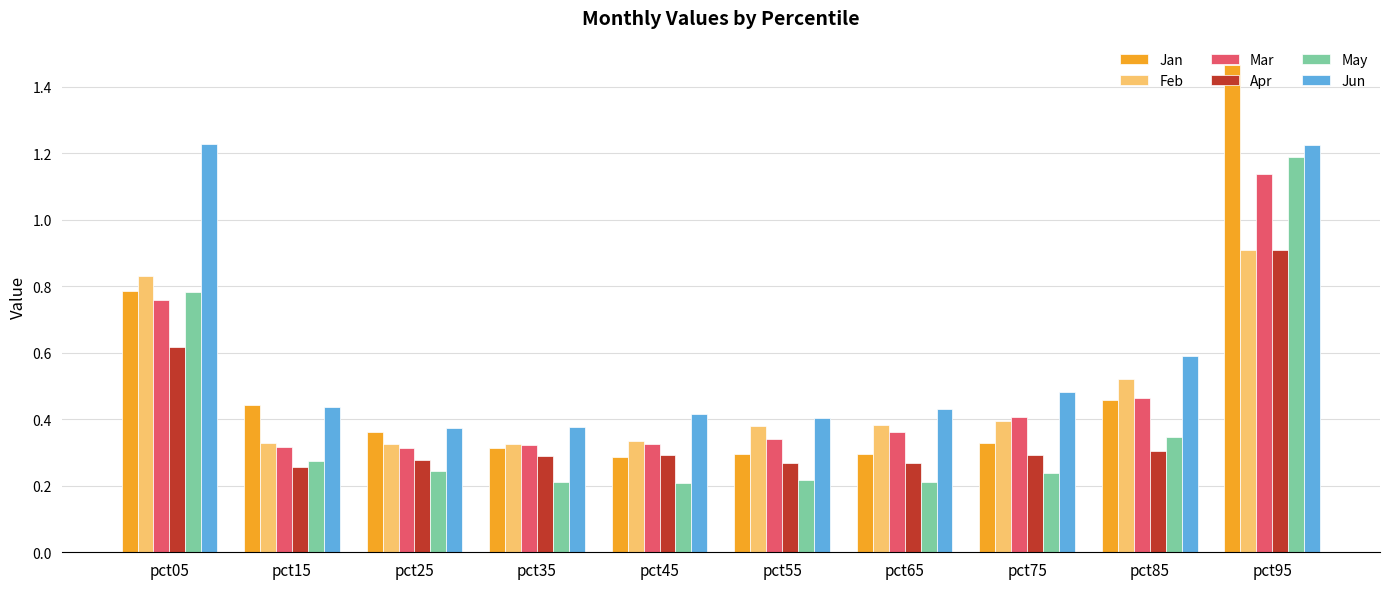

How many Jun values are between 0 and 1?

8